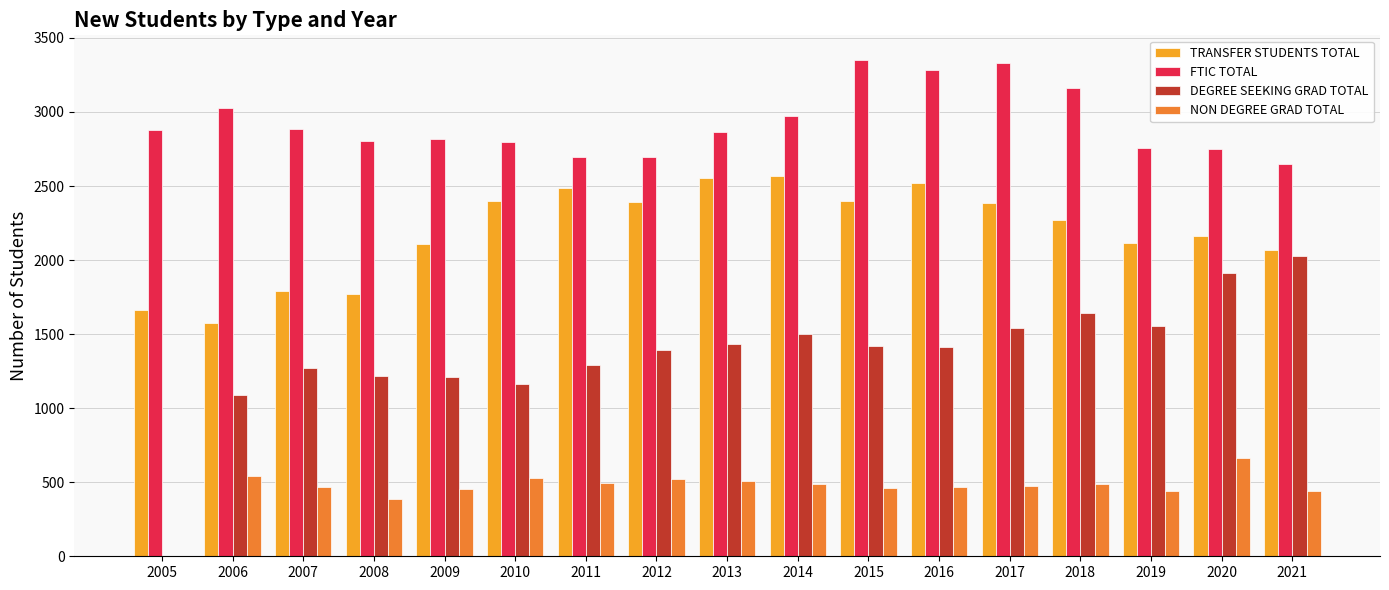

Count the number of categories in the chart.

17